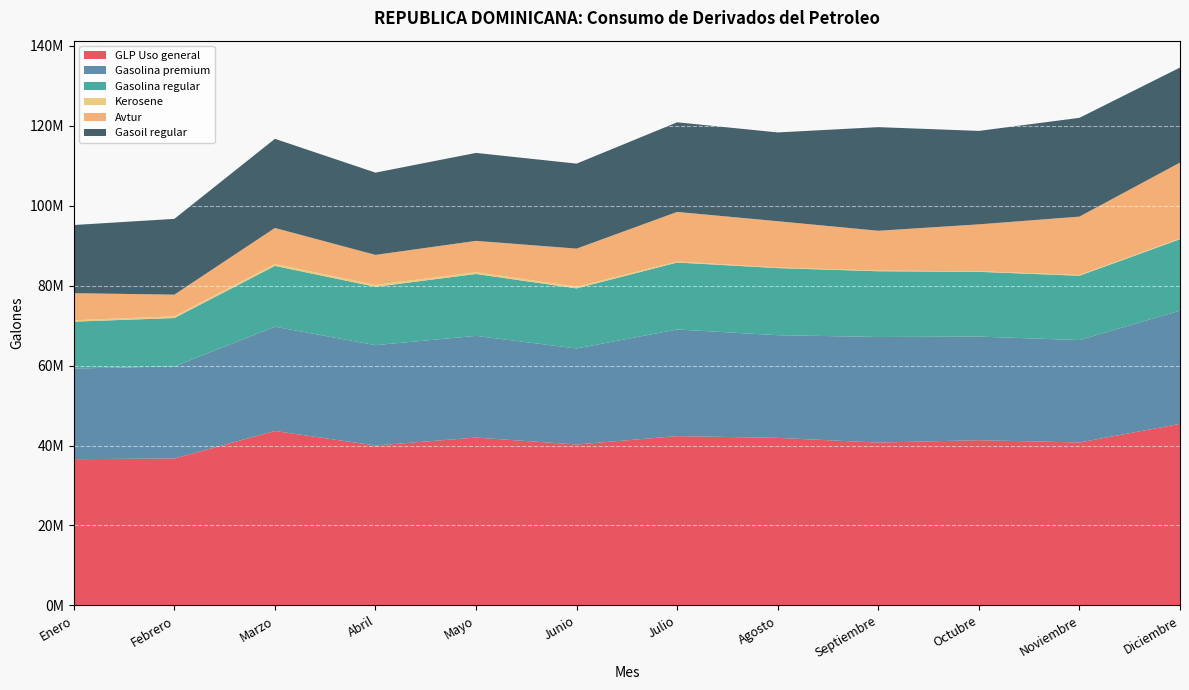

Reading left to right, list all the values displayed in this chart.

GLP Uso general: 36582217.0	36751272.0	43631360.0	40008551.0	41989273.0	40255929.0	42356083.0	41913143.3	40733299.0	41331048.0	40761872.0	45412678.0
Gasolina premium: 22670303.0	23023788.0	26080851.0	25090755.0	25431740.7	24016750.0	26660541.0	25678291.0	26410818.0	25907761.0	25606500.0	28323988.0
Gasolina regular: 11730273.0	12103338.0	15204430.0	14593277.0	15473131.0	15021145.0	16750383.0	16780159.6	16438846.0	16199219.0	16089829.0	17855818.0
Kerosene: 347398.0	440425.0	487801.0	484504.0	453417.0	427028.0	243850.0	156670.9	155809.0	150112.0	184810.0	198941.0
Avtur: 6768789.0	5412663.0	9003017.0	7494480.0	7837077.0	9522724.0	12411304.0	11564719.3	9969704.0	11722568.0	14602469.0	18970093.0
Gasoil regular: 17041727.0	18948282.0	22289795.0	20571152.0	21992668.9	21251867.0	22408355.0	22200543.4	25912452.0	23366453.0	24700746.0	23757325.0